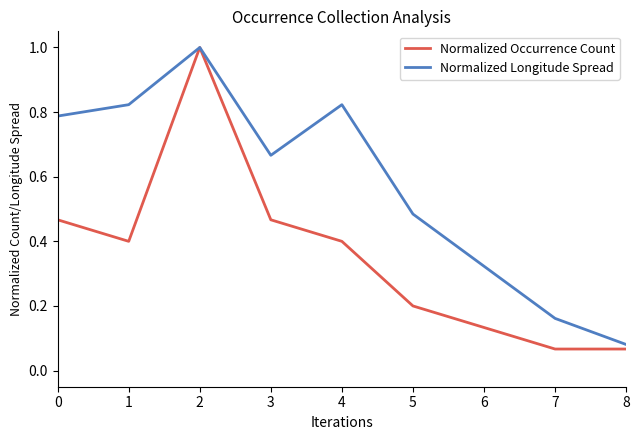

The value of Normalized Occurrence Count at 7 is 0.0. True or false?

False